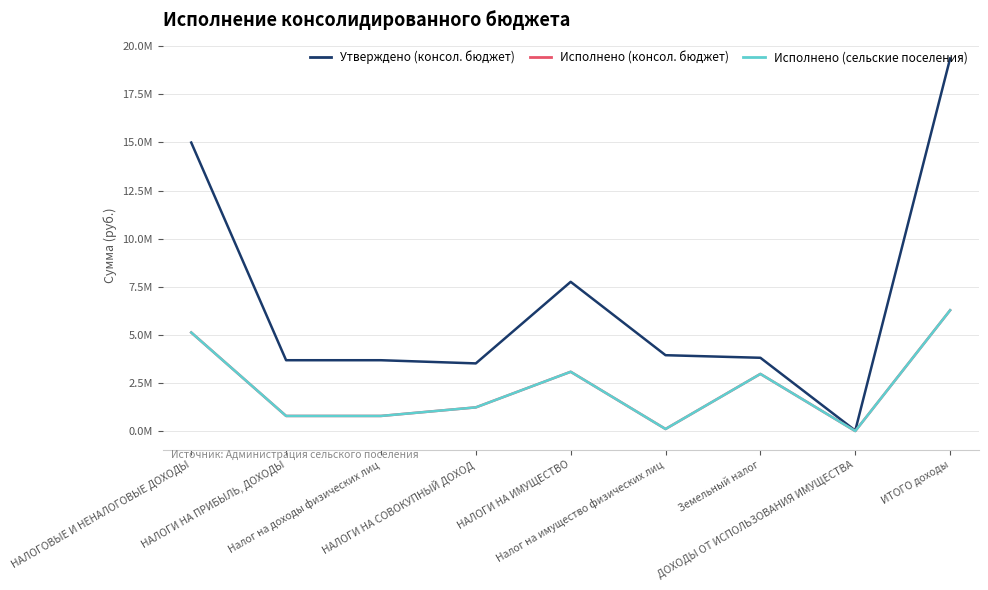

What is the value of the Исполнено (консол. бюджет) point at the 1st from the left?

5125750.2